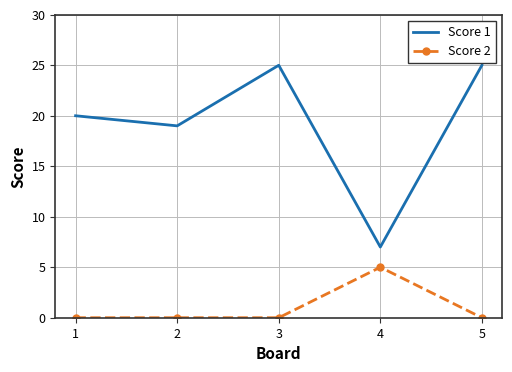

How many Score 2 values are between 0 and 1?

4